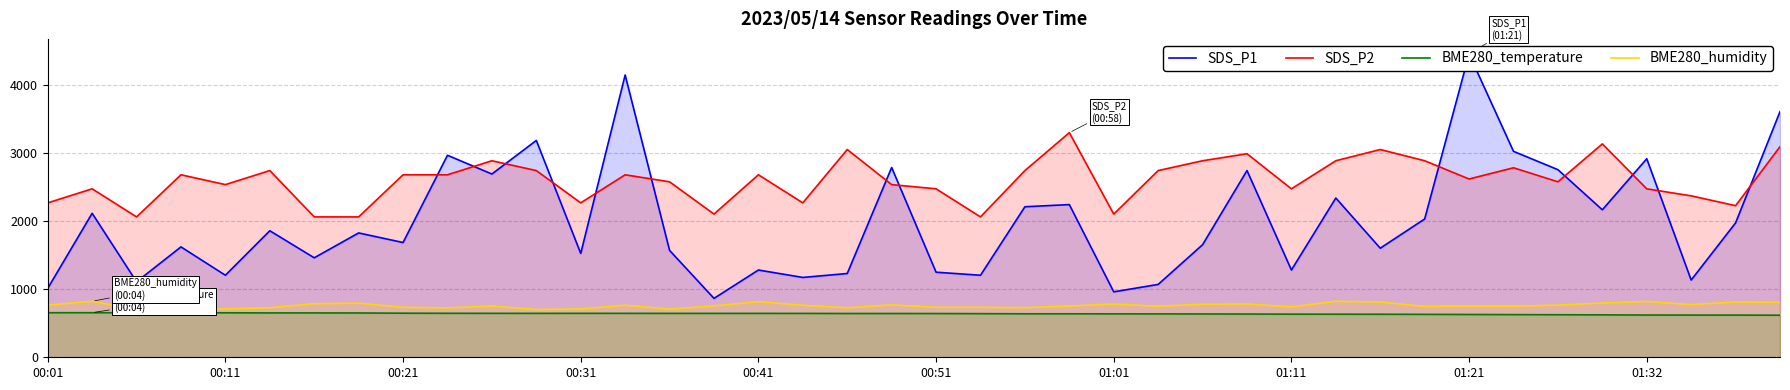

Rank the series at 14 from lowest to highest value.

BME280_temperature, BME280_humidity, SDS_P1, SDS_P2